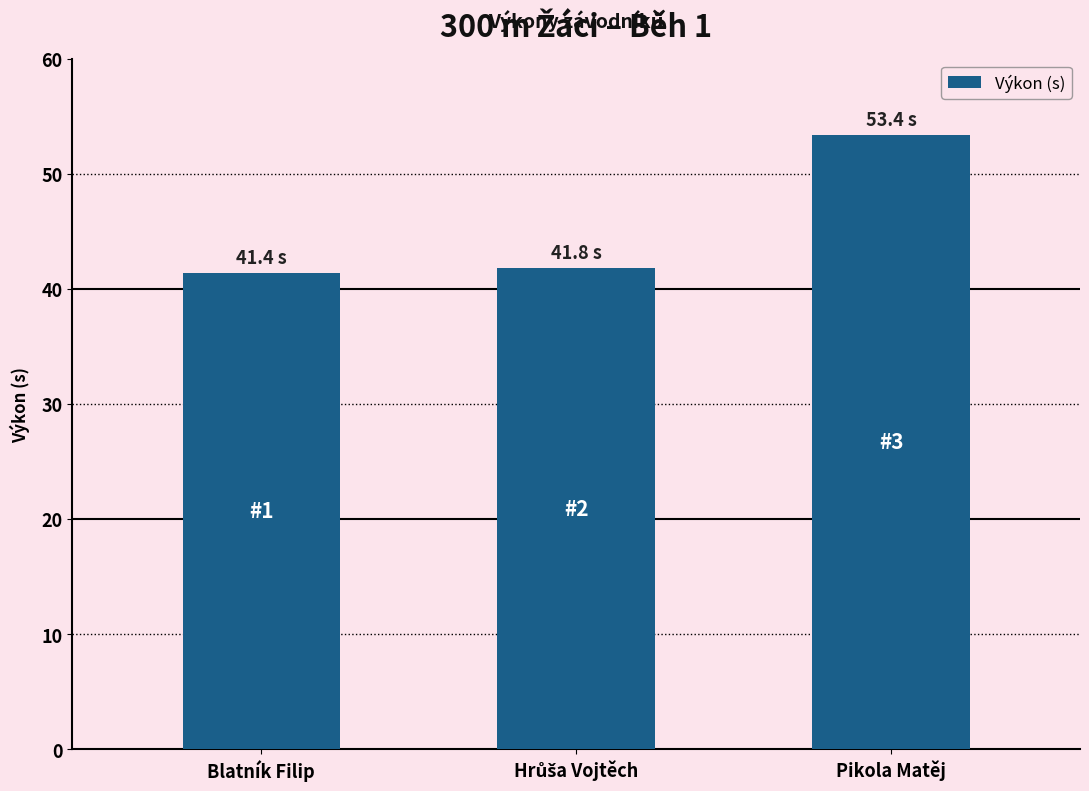

Between Blatník Filip and Pikola Matěj, which is larger?

Pikola Matěj